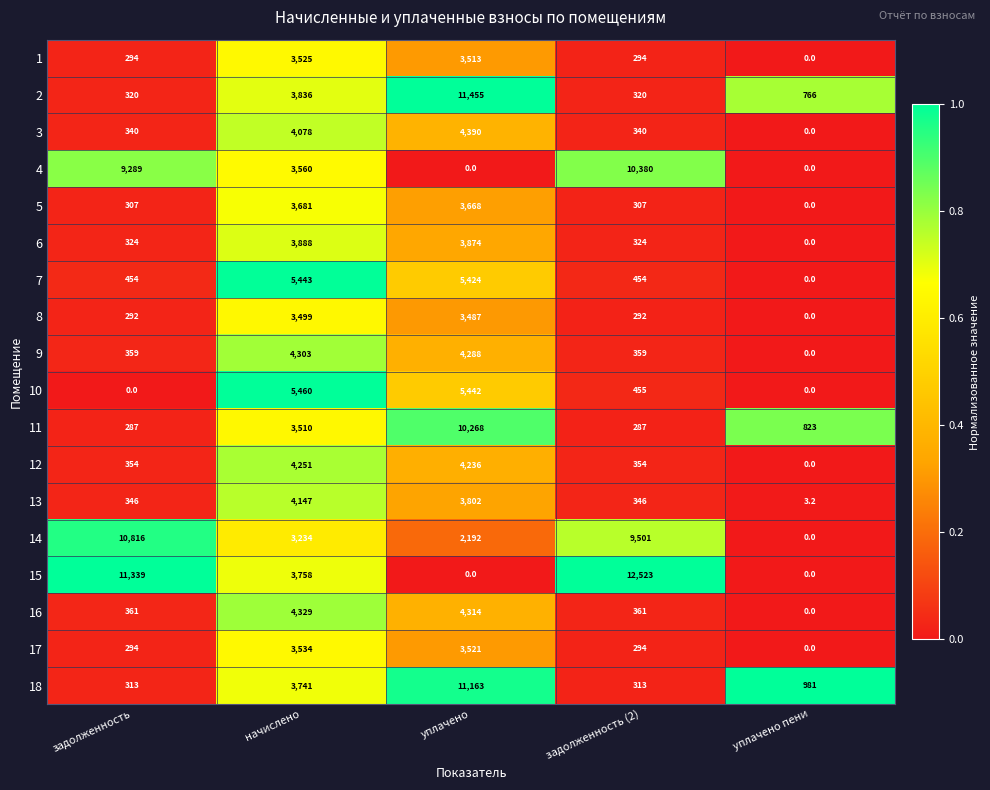

List the series in order of their peak value, lowest first.

8, 1, 17, 5, 6, 13, 12, 9, 16, 3, 7, 10, 11, 4, 14, 18, 2, 15